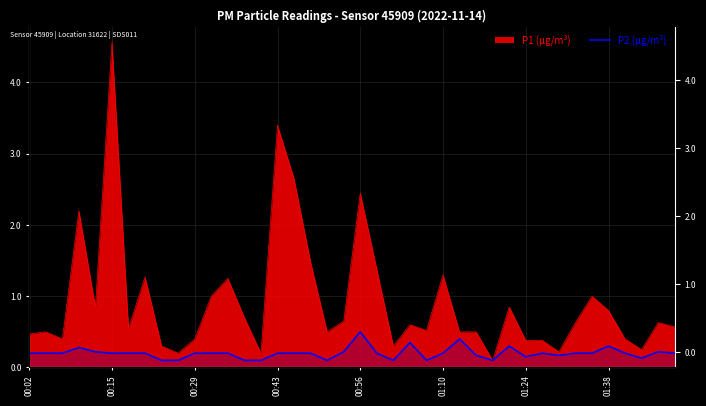

Rank the categories by value from lowest to highest.

8, 9, 13, 14, 18, 22, 24, 28, 37, 30, 27, 32, 00:02, 00:15, 00:29, 01:10, 01:24, 01:38, 10, 11, 12, 15, 16, 17, 21, 25, 31, 33, 34, 36, 39, 00:56, 19, 38, 00:43, 29, 35, 23, 26, 20